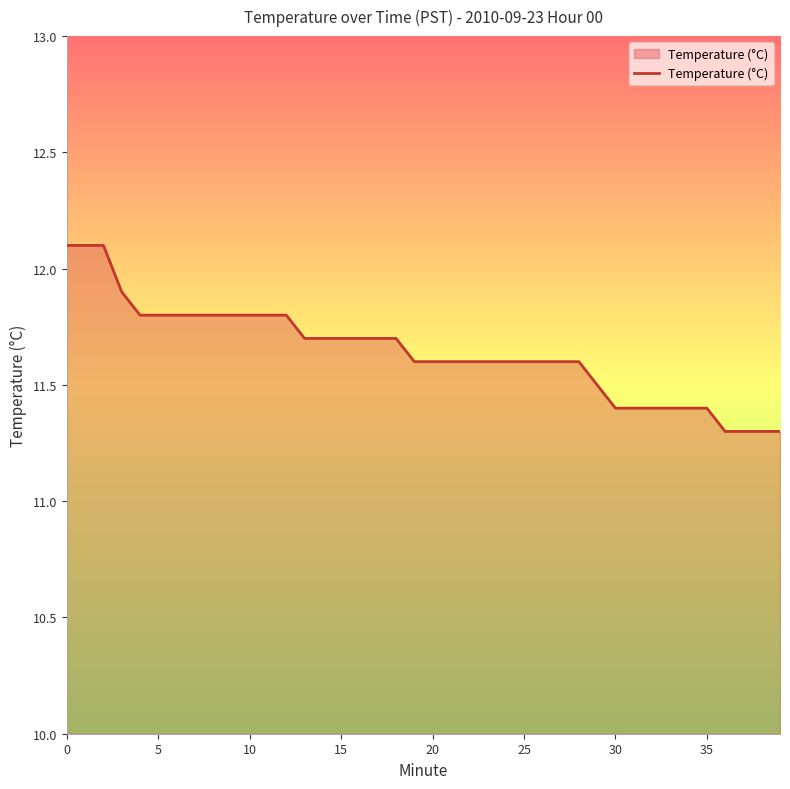

Does the chart display data point markers on the line(s)?

No